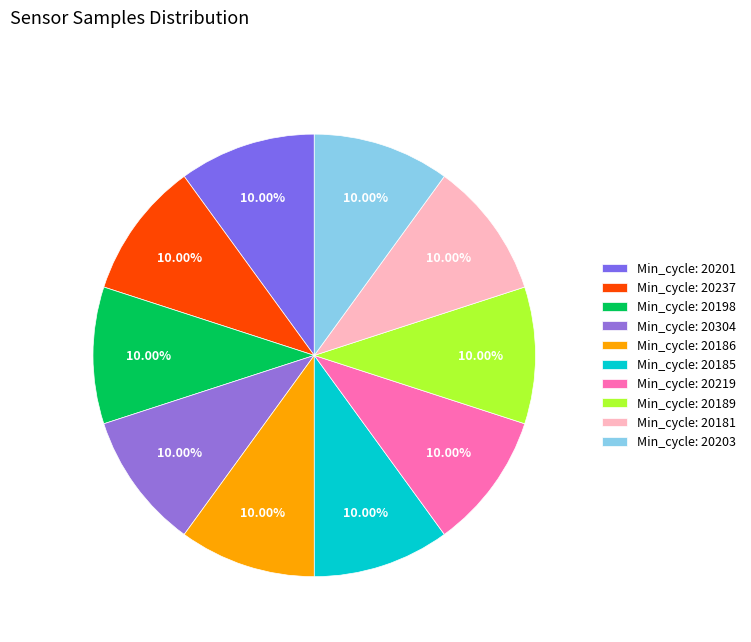

How many slices are in this pie chart?

10